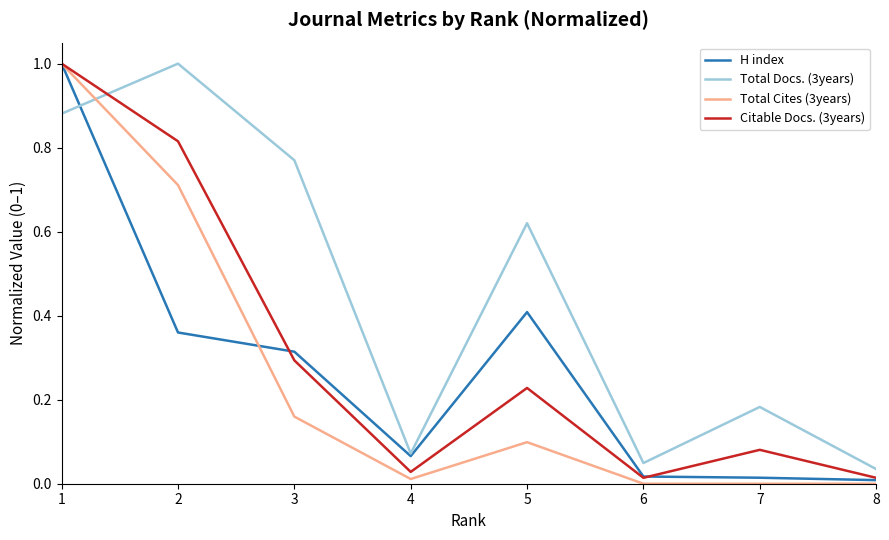

The value of H index at 4 is 0.1. True or false?

True